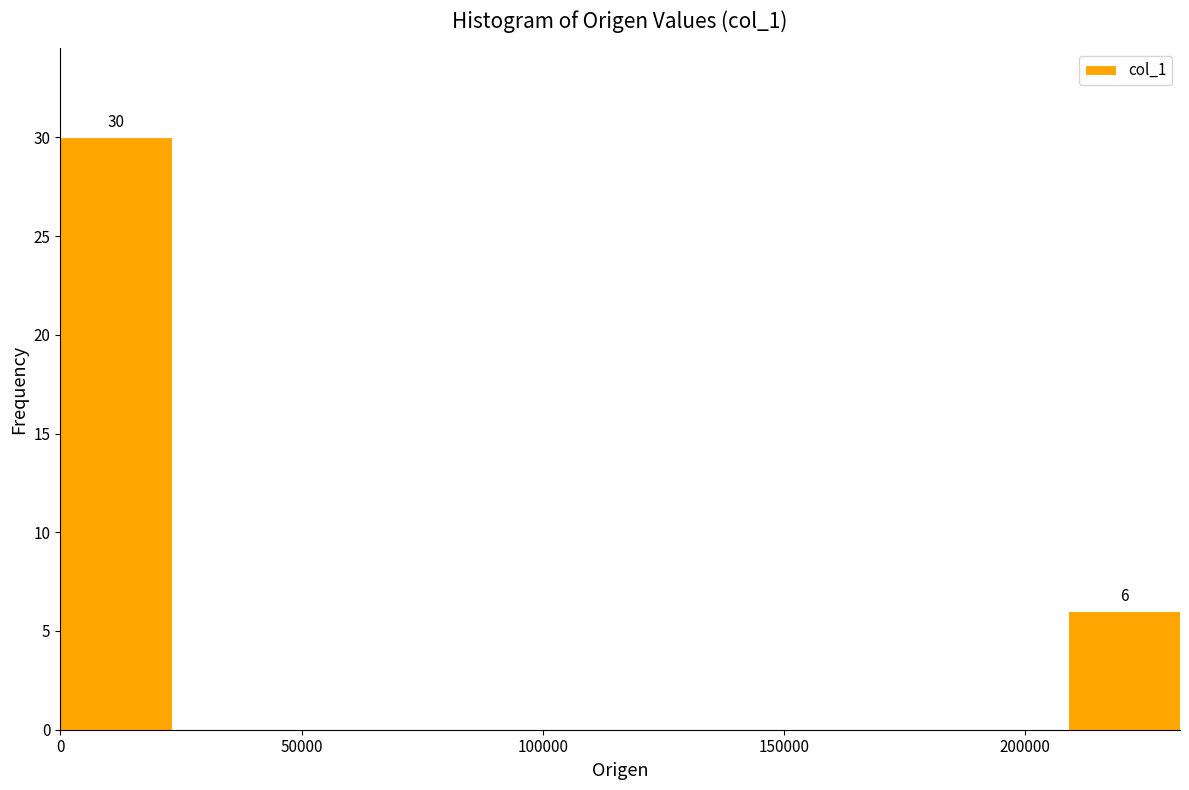

Over which range of the x-axis is the bar tallest?

0 to 25000